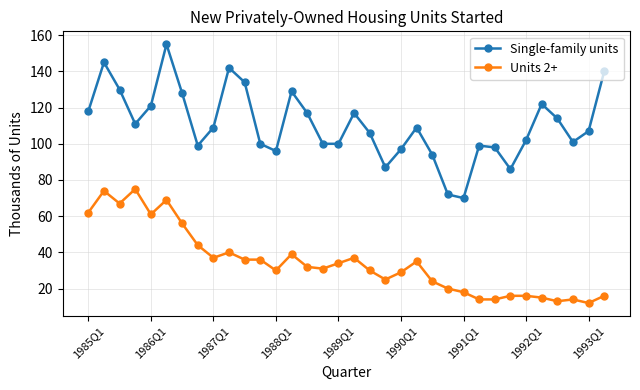

What is the minimum value for Units 2+?

12